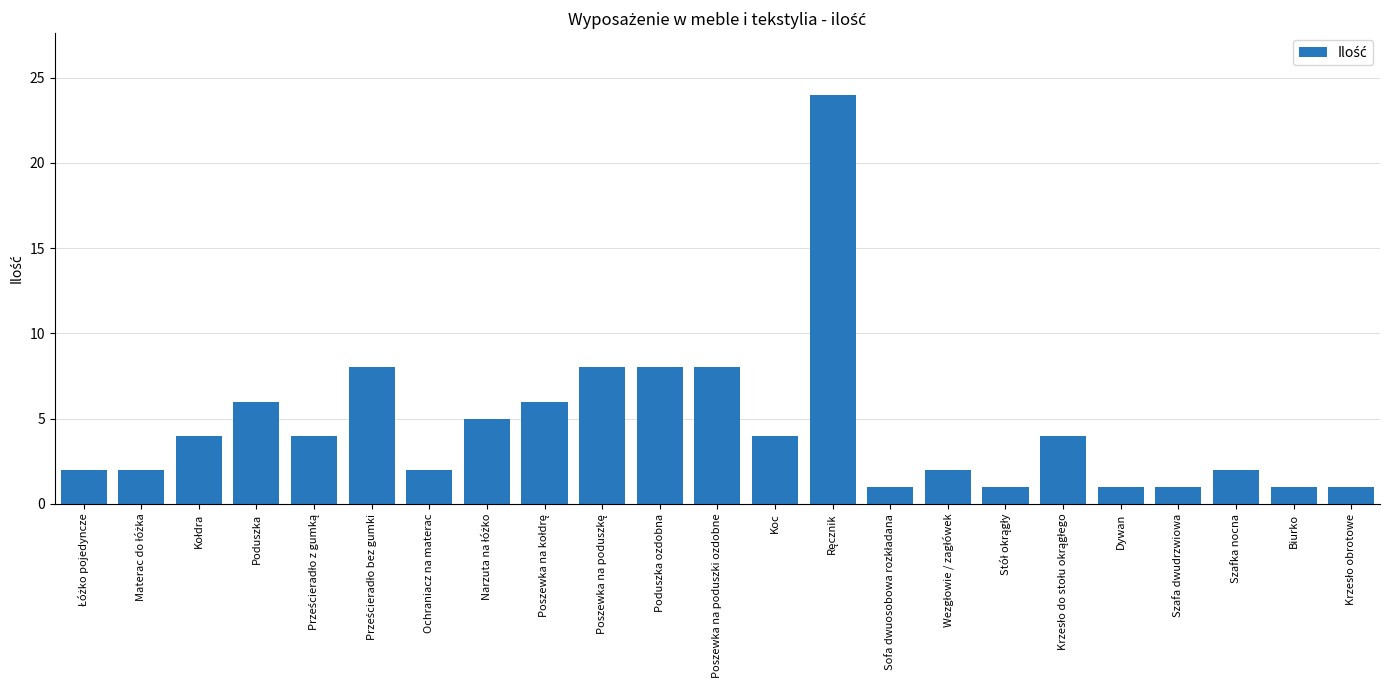

True or false: the data shows 2 at Szafa dwudrzwiowa.

False